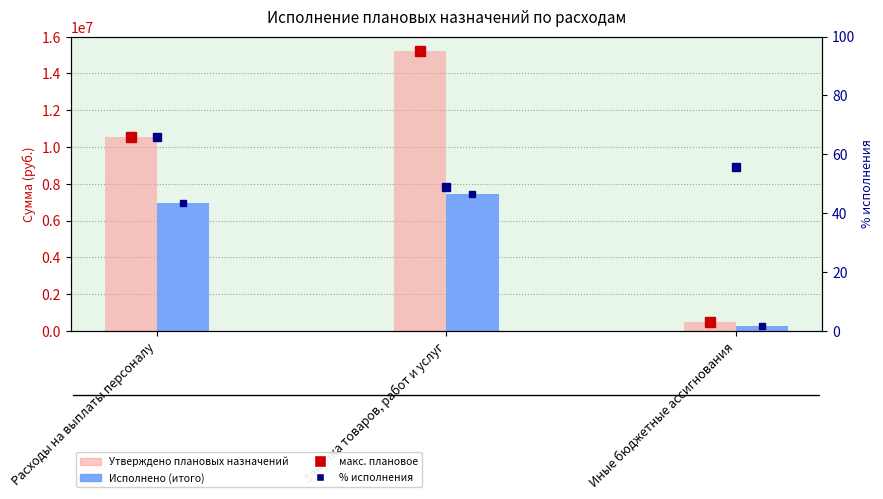

At Закупка товаров, работ и услуг, list the series in order from smallest to largest.

% исполнения, Исполнено (итого), Утверждено плановых назначений